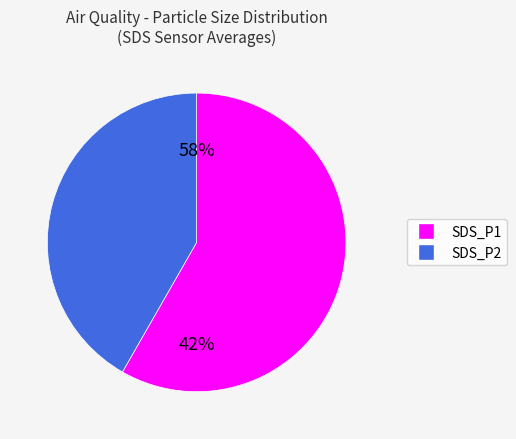

Which slice is the largest?

SDS_P1